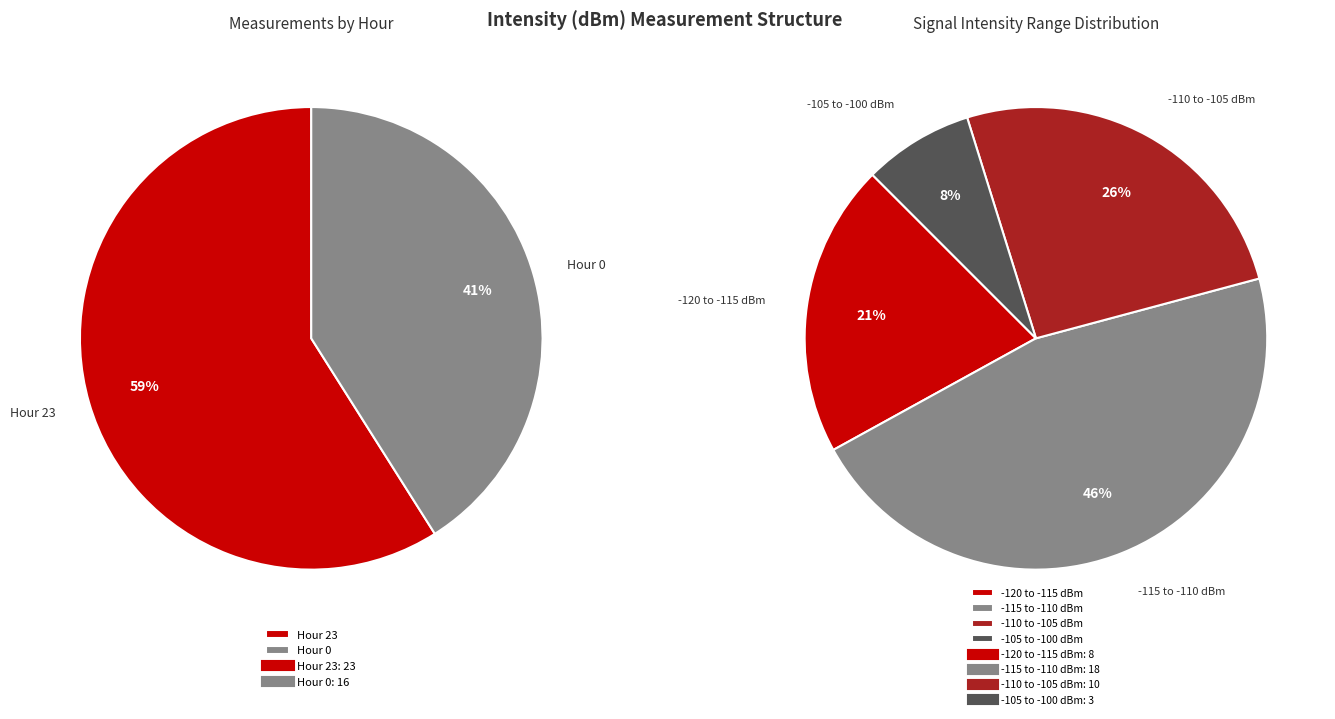

True or false: Hour 23 accounts for 49% of the total.

False